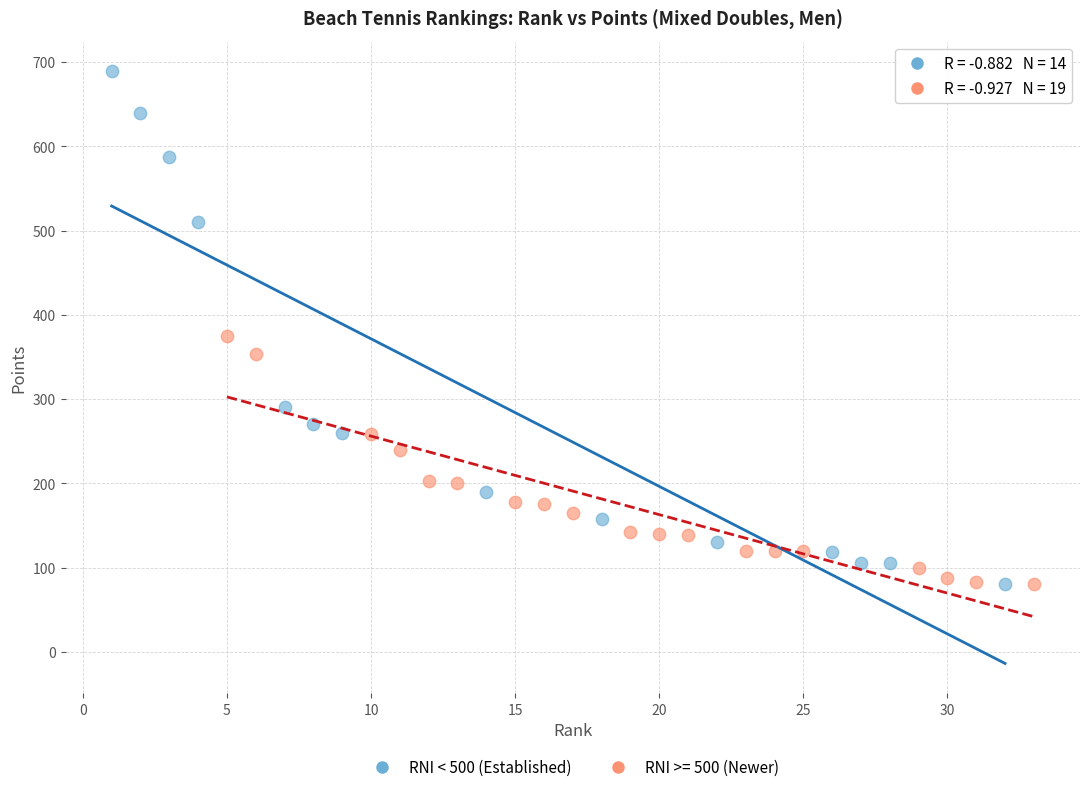

Which series contains the highest Y value?

RNI < 500 (Established)